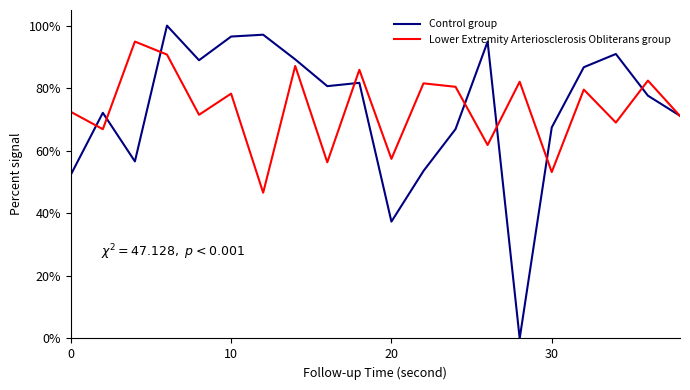

At how many categories does at least one series exceed 14?

20